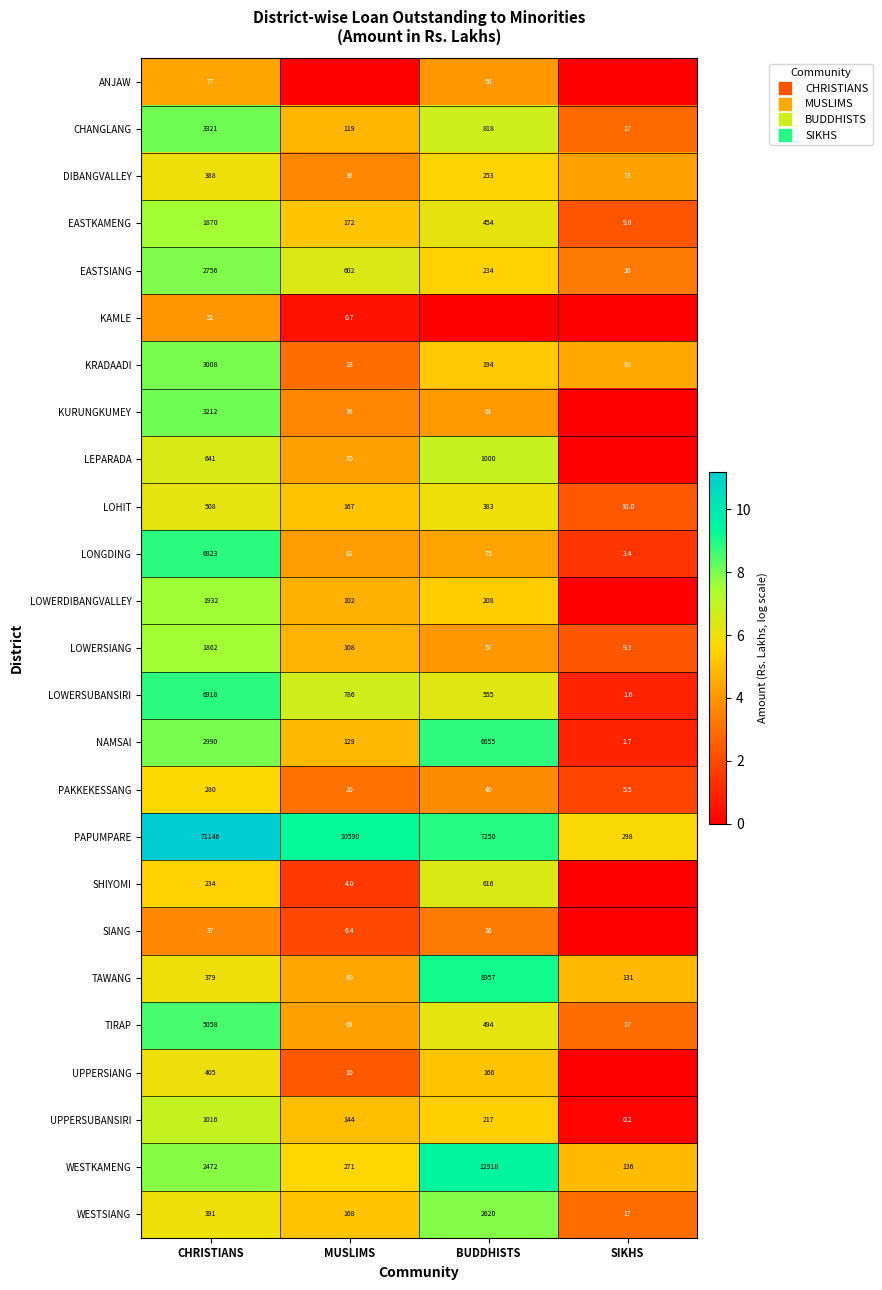

Between CHRISTIANS and MUSLIMS, which is larger?

CHRISTIANS